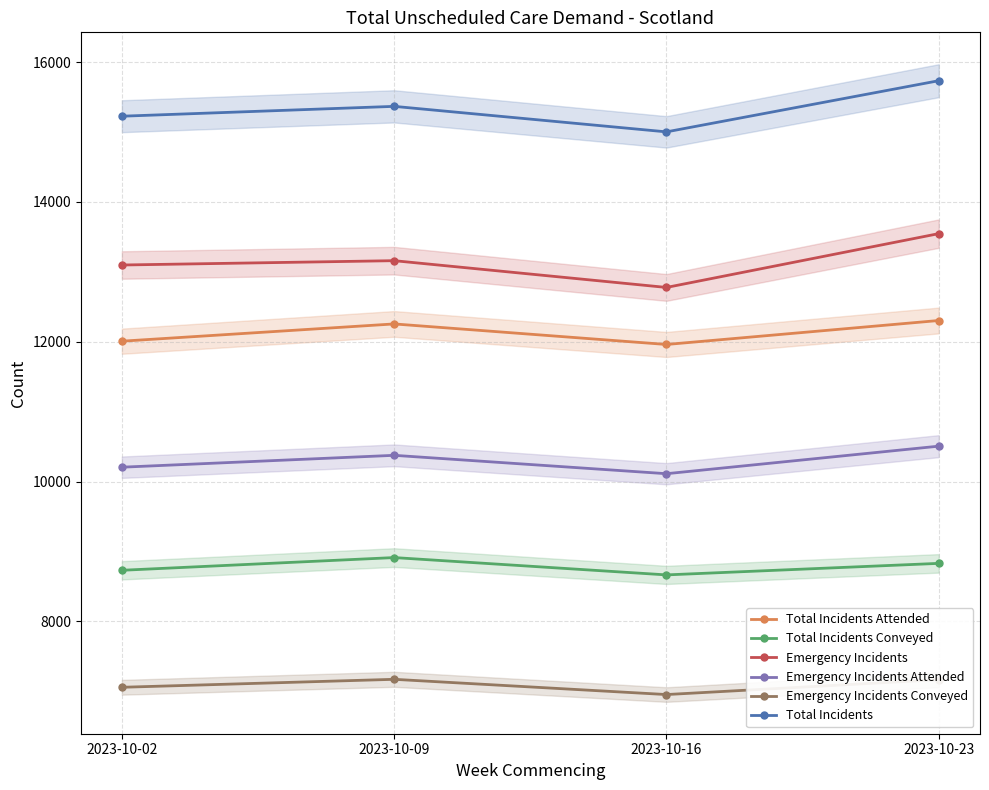

Where is Emergency Incidents nearest to the value 13162?

2023-10-09